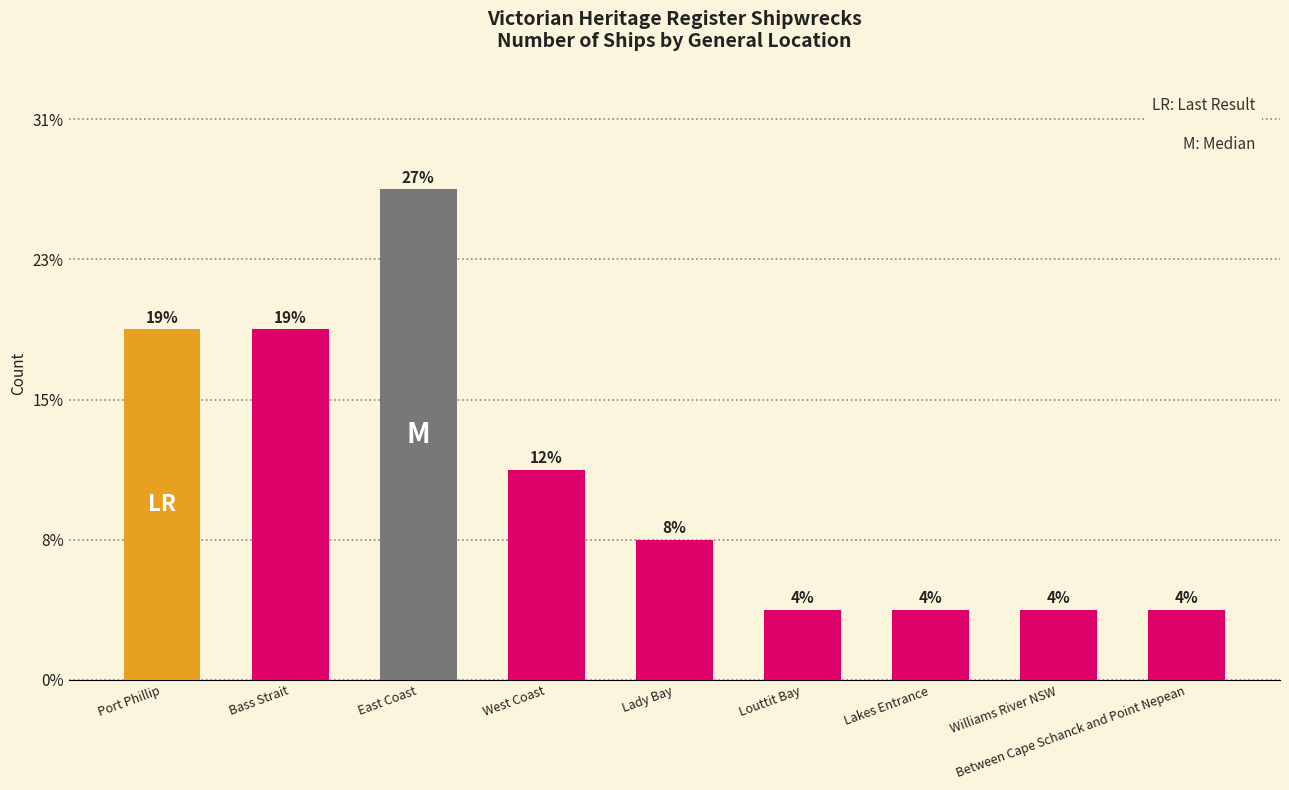

What is the label of the 3rd bar from the right?

Lakes Entrance